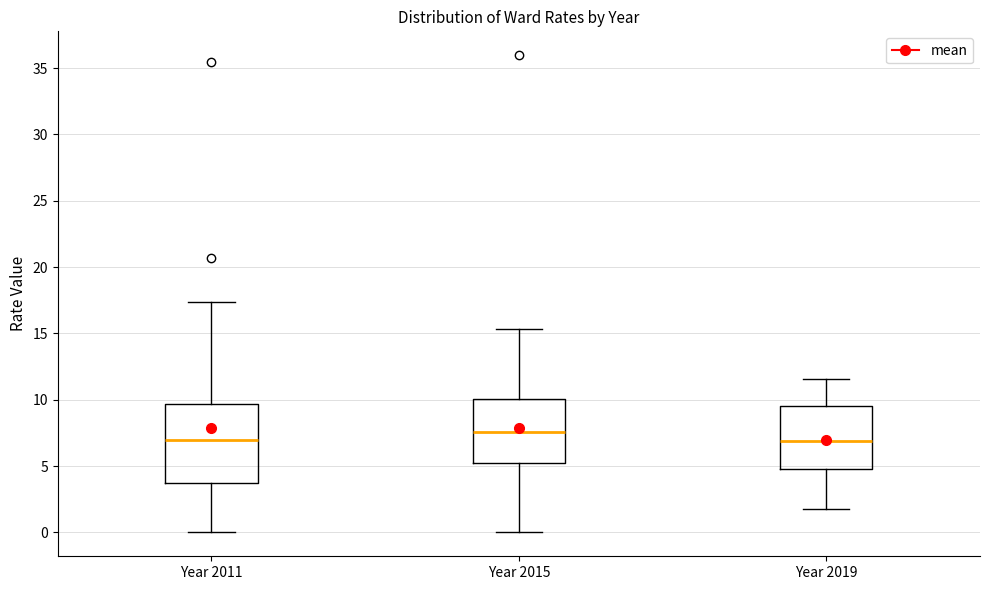

Reading left to right, transcribe this box plot: for each box, give where its median line is, the range the box spans, and where its two whiskers end, as read against the y-axis. The values are not printed on the chart, so give them approximately, as read against the axis.

Year 2011: median 7.0, box 3.5 to 9.5, whiskers 0.0 to 17.5
Year 2015: median 7.5, box 5.0 to 10.0, whiskers 0.0 to 15.5
Year 2019: median 7.0, box 5.0 to 9.5, whiskers 2.0 to 11.5